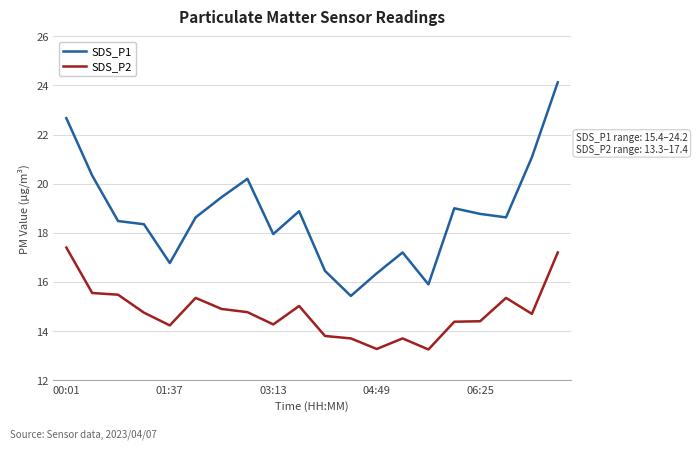

Is this an area chart (filled region under the line)?

No